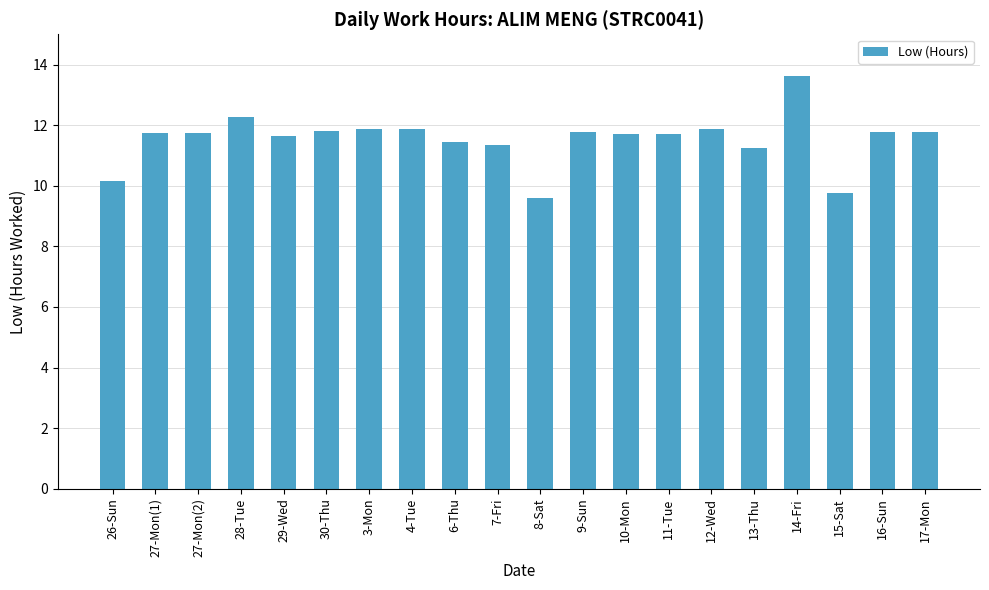

How many series are shown in this chart?

1